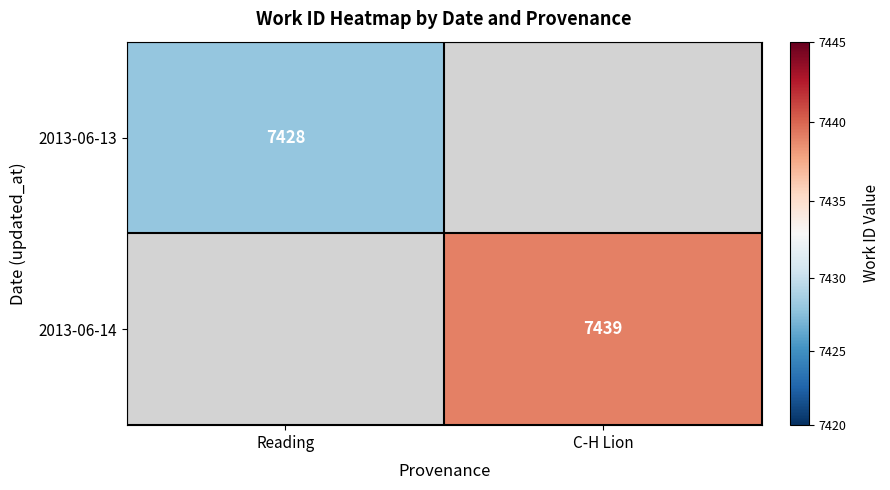

The 2013-06-13 series shows 7428 at Reading. True or false?

True